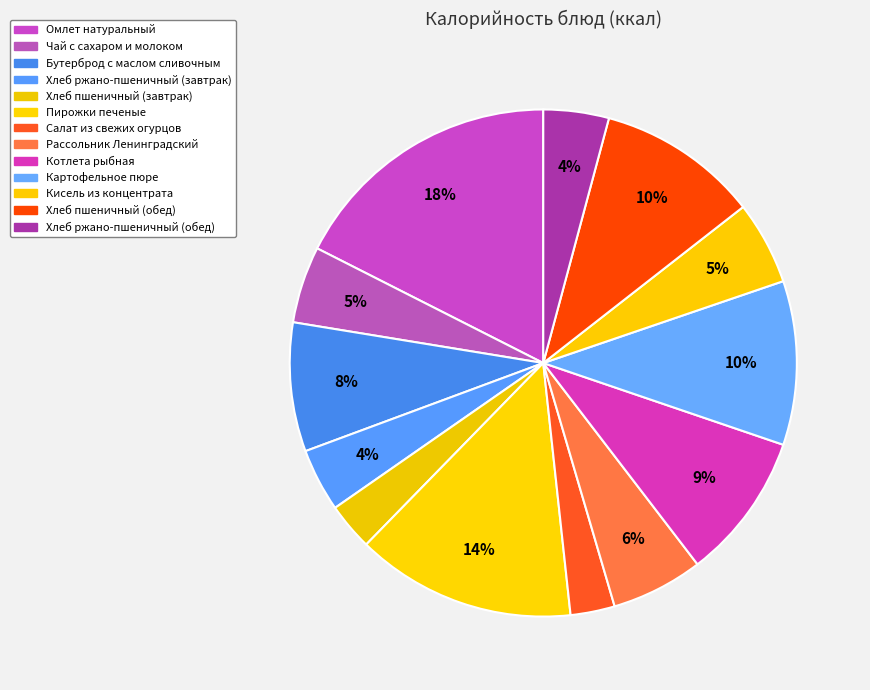

Does any single category account for the majority?

No